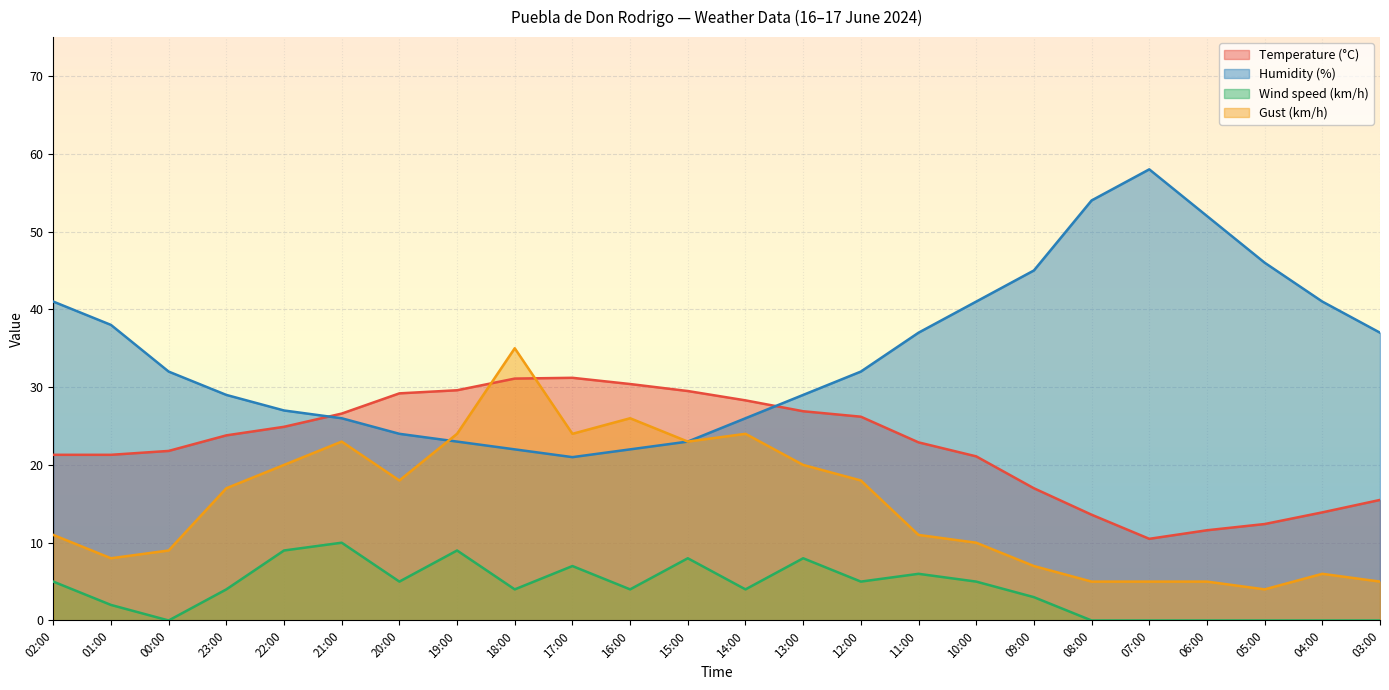

Does the chart display data point markers on the line(s)?

No